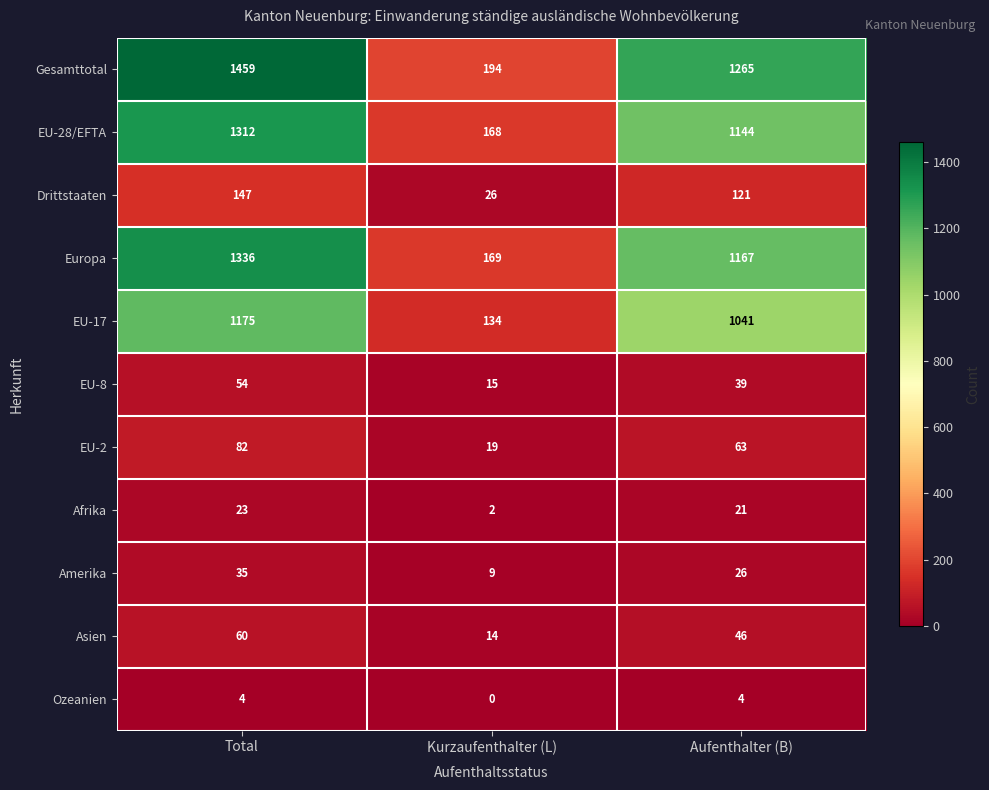

At which category is the sum across all series the highest?

Total